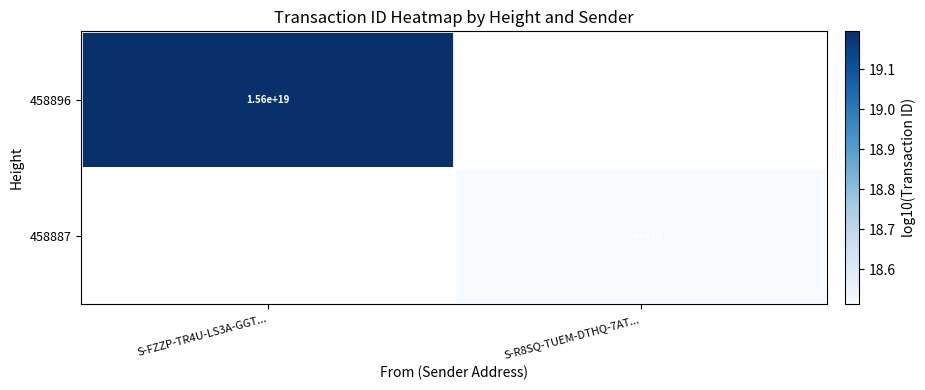

Read the 458887 value at S-R8SQ-TUEM-DTHQ-7AT....

18.5